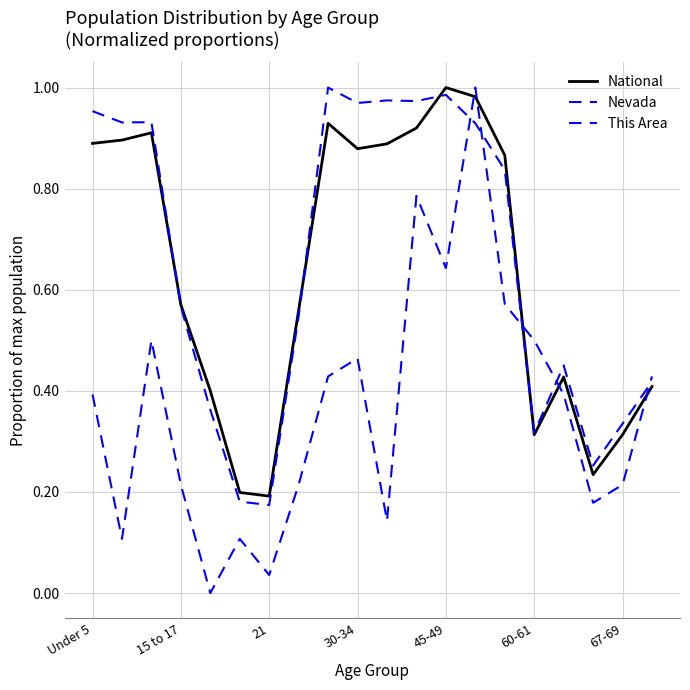

Is this an area chart (filled region under the line)?

No